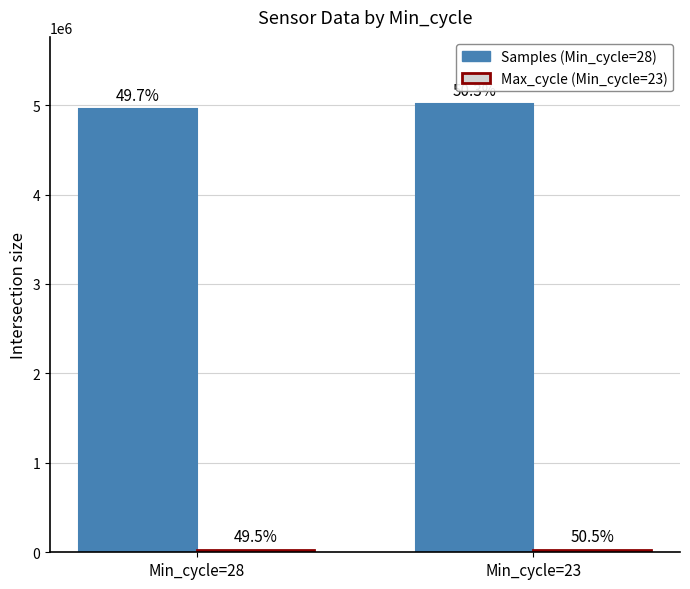

Is it true that Samples equals 7735108 at Min_cycle=23?

False